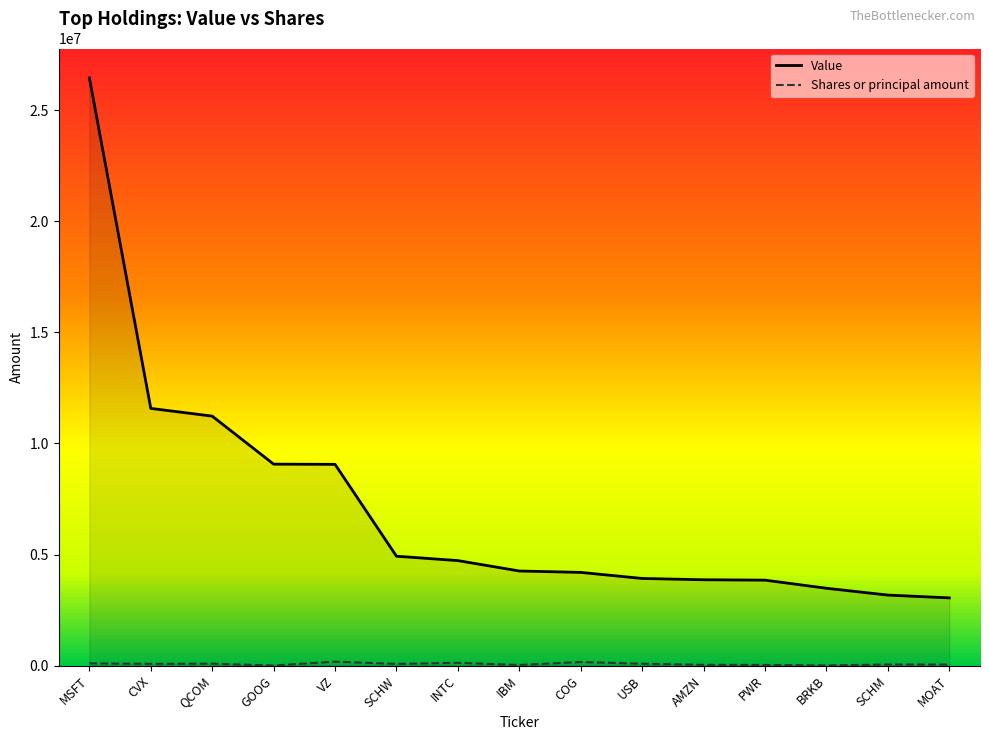

What is the value of the Shares or principal amount point at the 2nd from the left?

79943